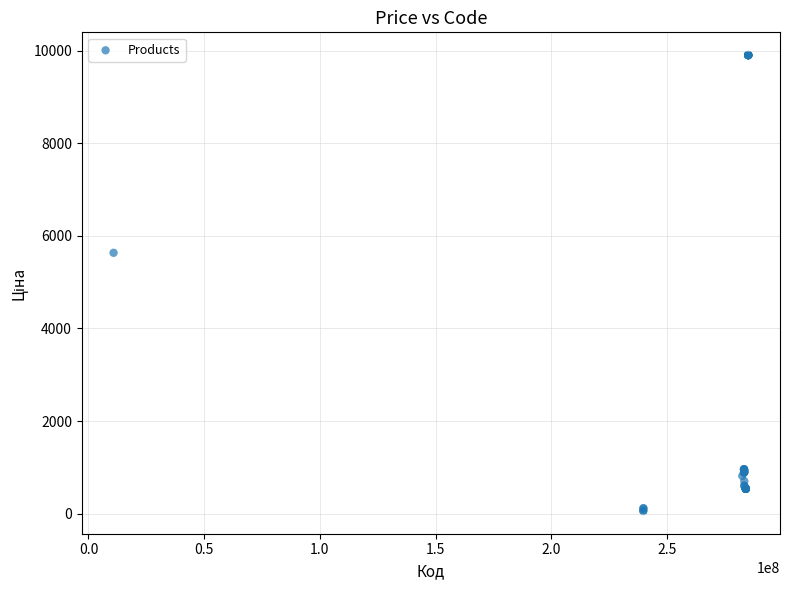

What Y value in the scatter plot is closest to 4982?

5636.0